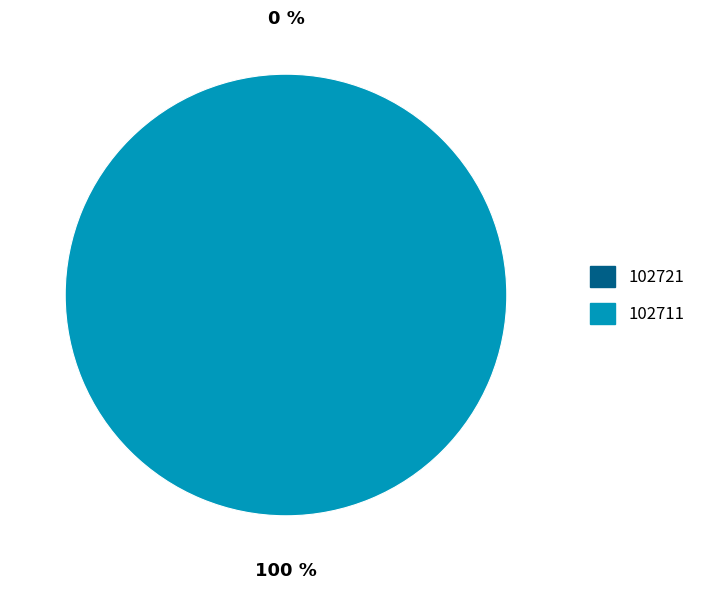

To the nearest percent, what is the difference between the largest and smallest slice percentages?

100%